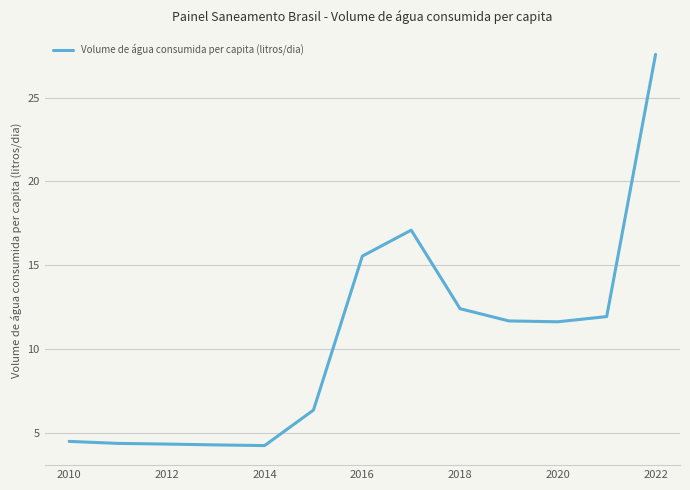

What is the minimum value shown in the chart?

4.2